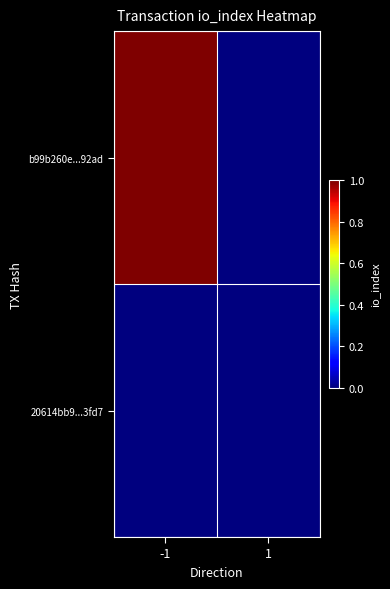

At which category is the sum across all series the highest?

-1